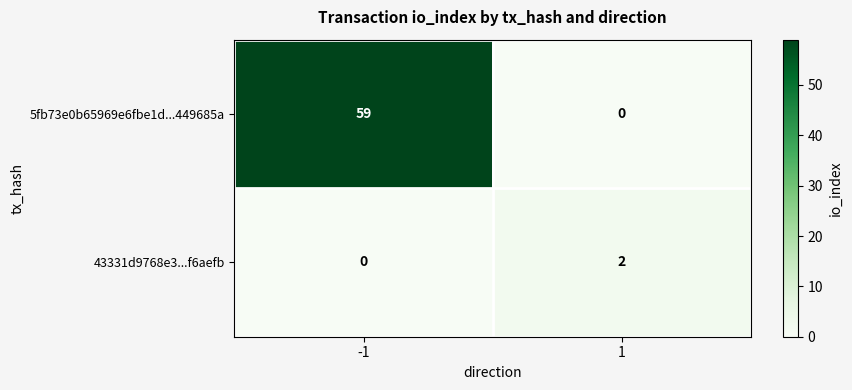

What is the sum of all 5fb73e0b65969e6fbe1d...449685a values?

59